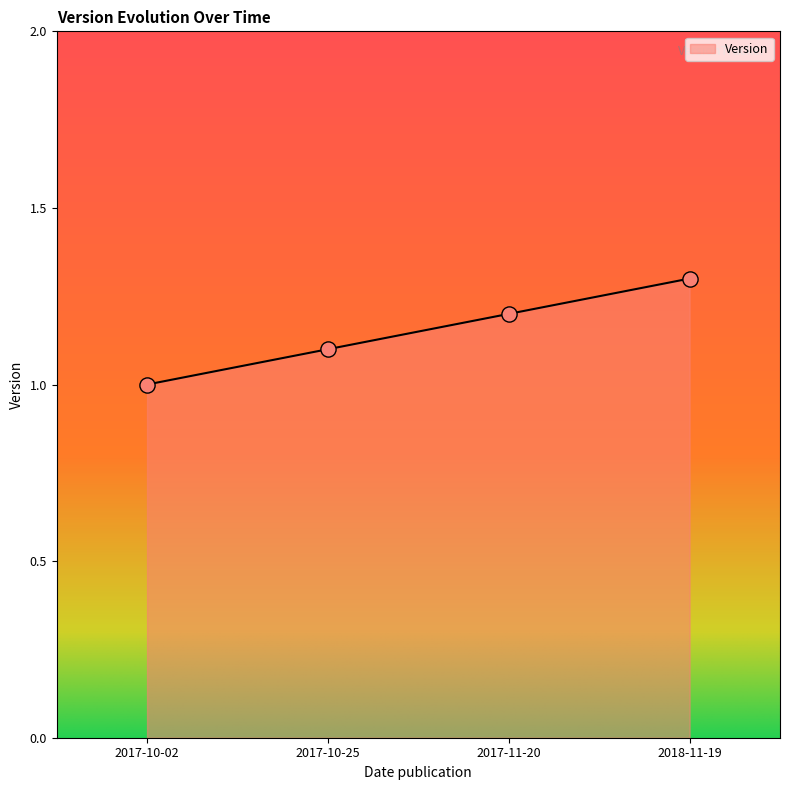

What is the change in value from 2017-10-02 to 2017-10-25?

+0.1